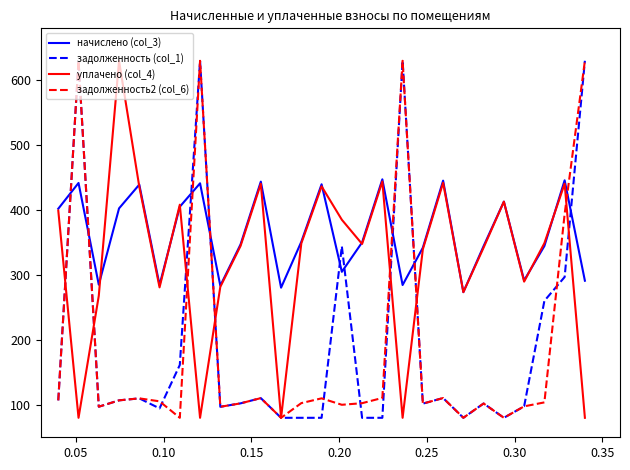

After their last crossing, which series has the higher values: начислено (col_3) or уплачено (col_4)?

начислено (col_3)